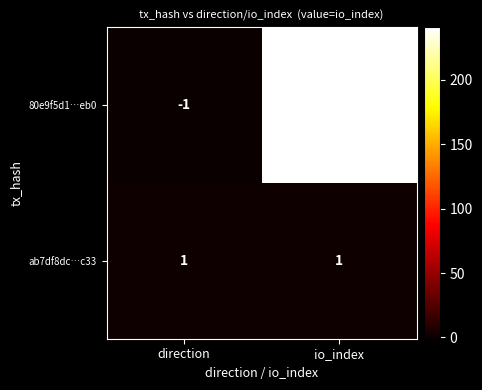

At how many categories does at least one series exceed 191?

1